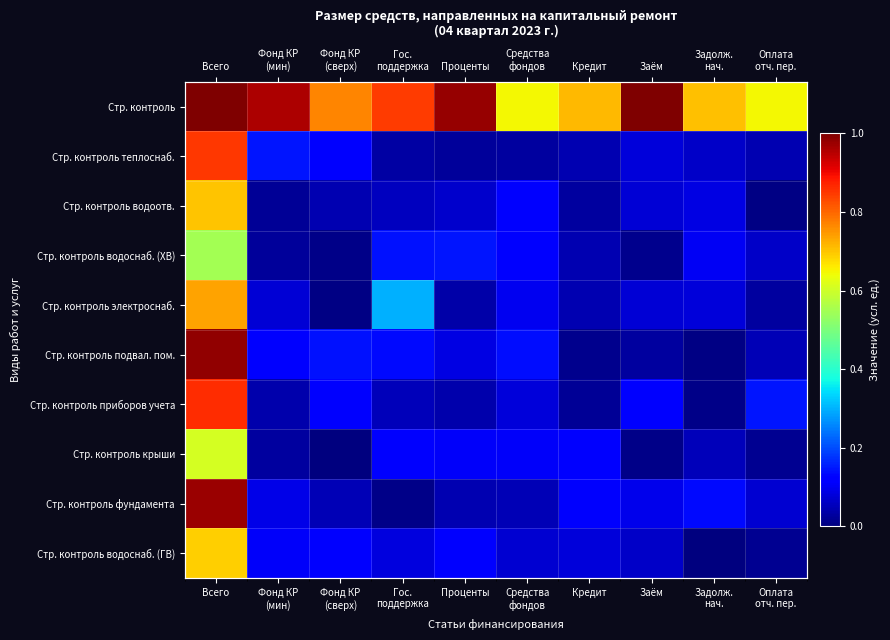

What is the difference between the Стр. контроль values at Кредит and Средства фондов?

0.1